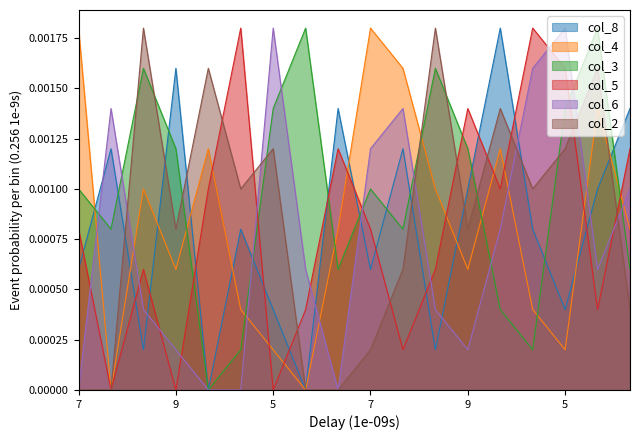

Is the value of col_8 at 6 greater than the value of col_2 at 7?

Yes